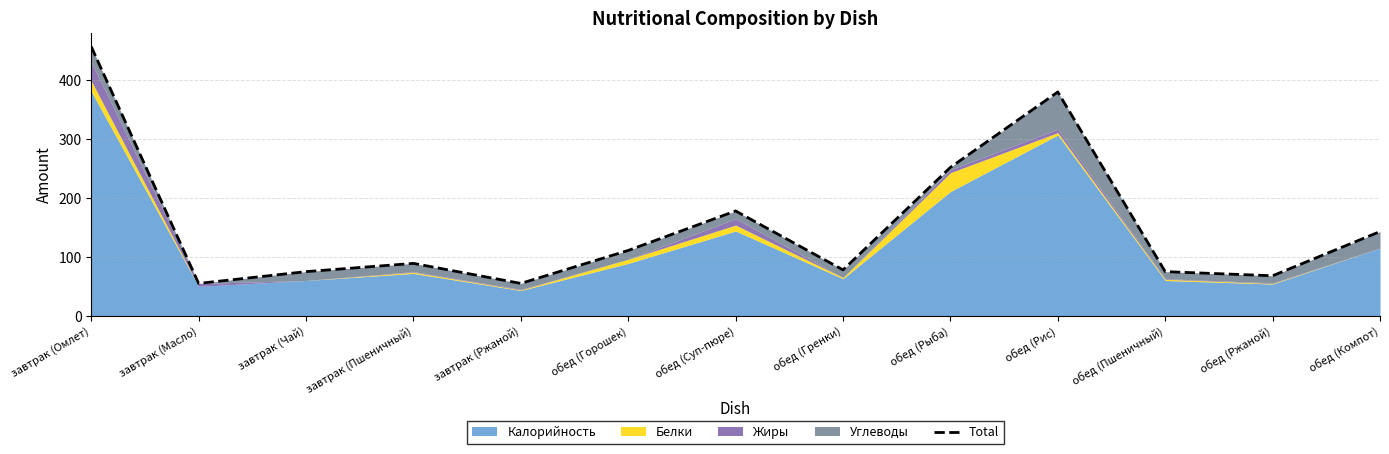

What is the smallest value displayed?

55